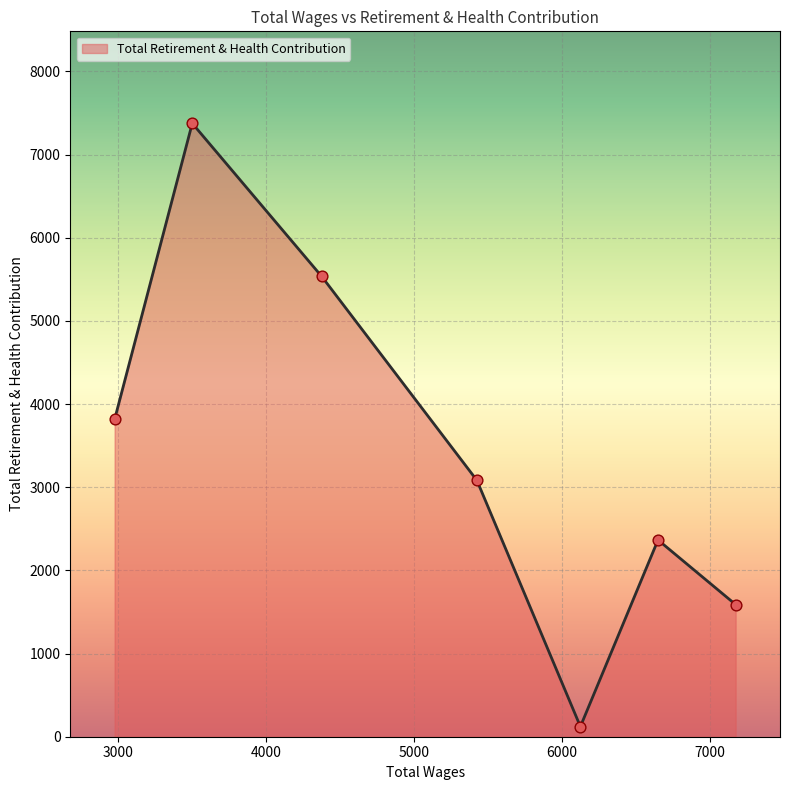

What is the maximum value shown in the chart?

7376